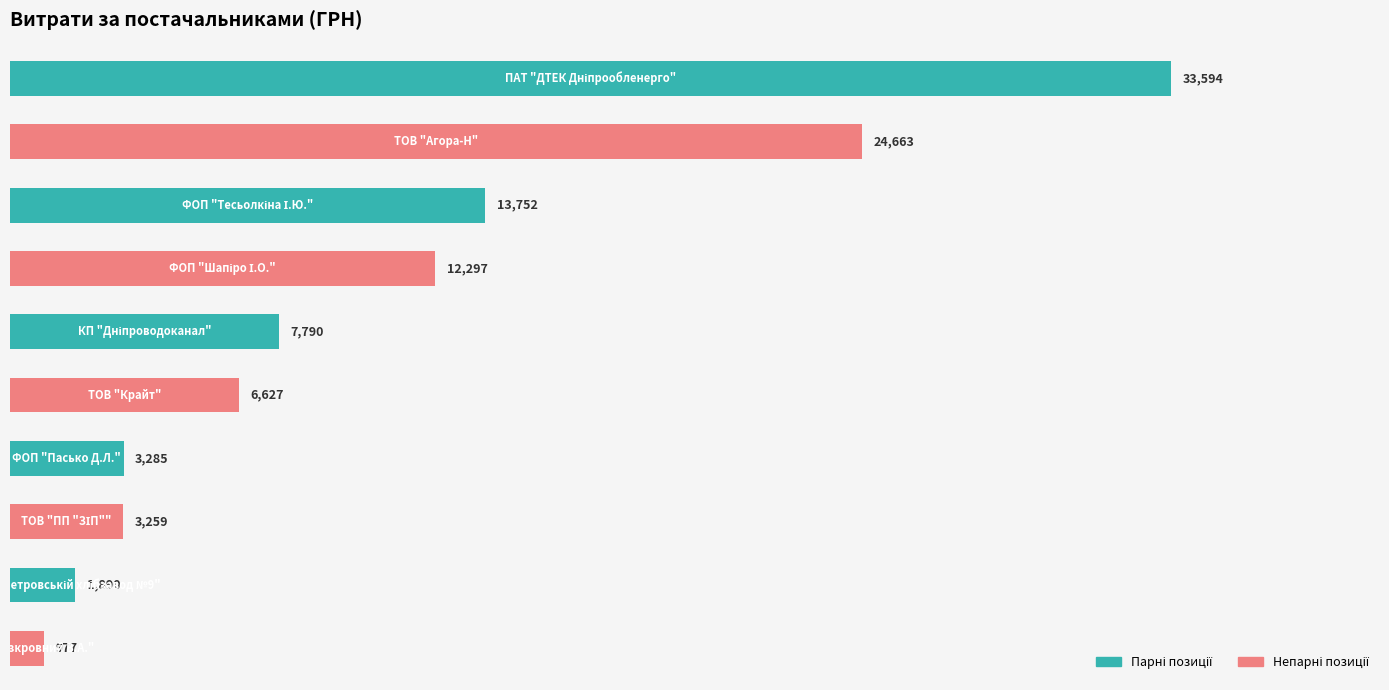

What is the difference between the maximum and minimum values?

32617.0